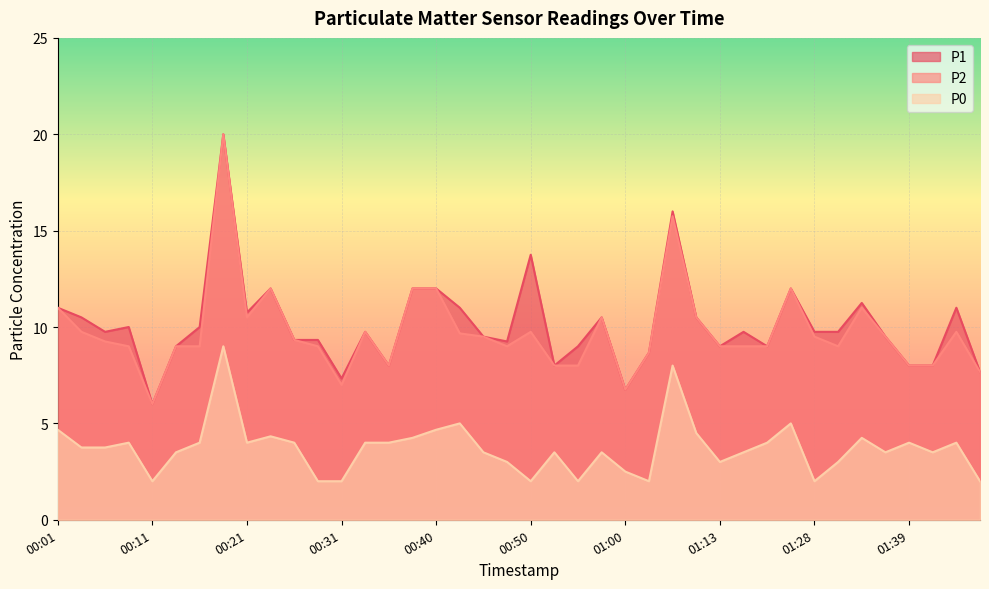

What is the label of the 28th point from the right?

00:31